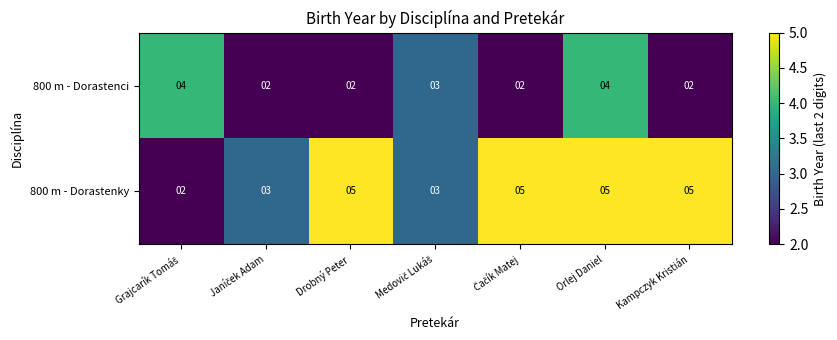

What is the sum of all 800 m - Dorastenky values?

28